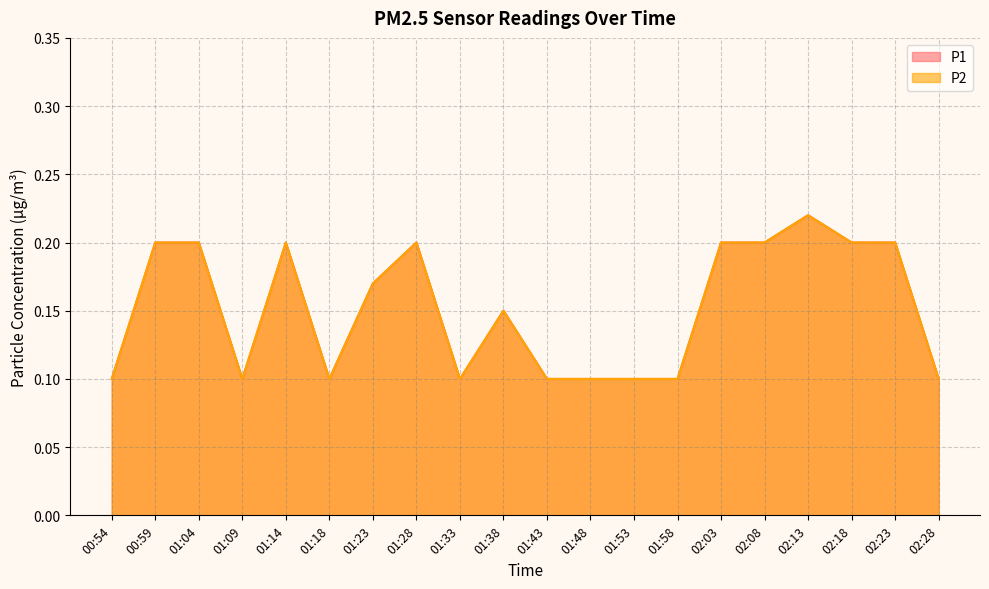

True or false: P2 and P1 intersect in this chart.

False